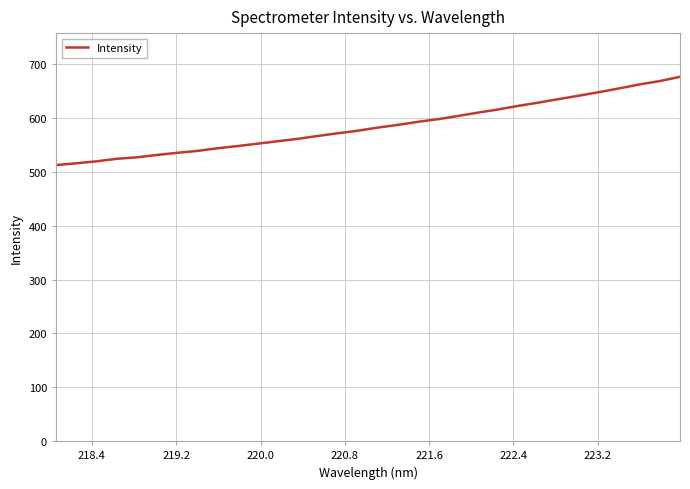

What is the maximum value shown in the chart?

676.2